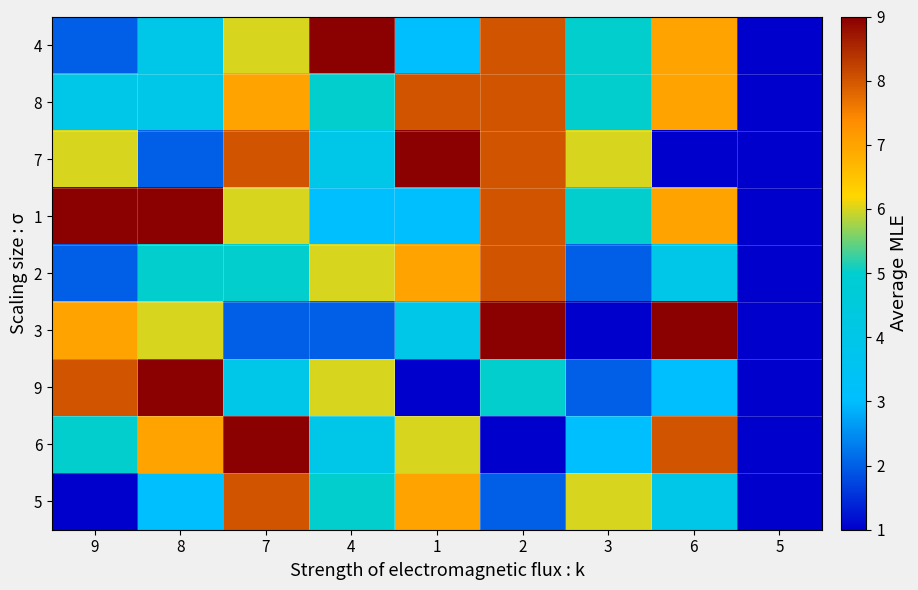

Between 2 and 6, which series saw the biggest shift?

7